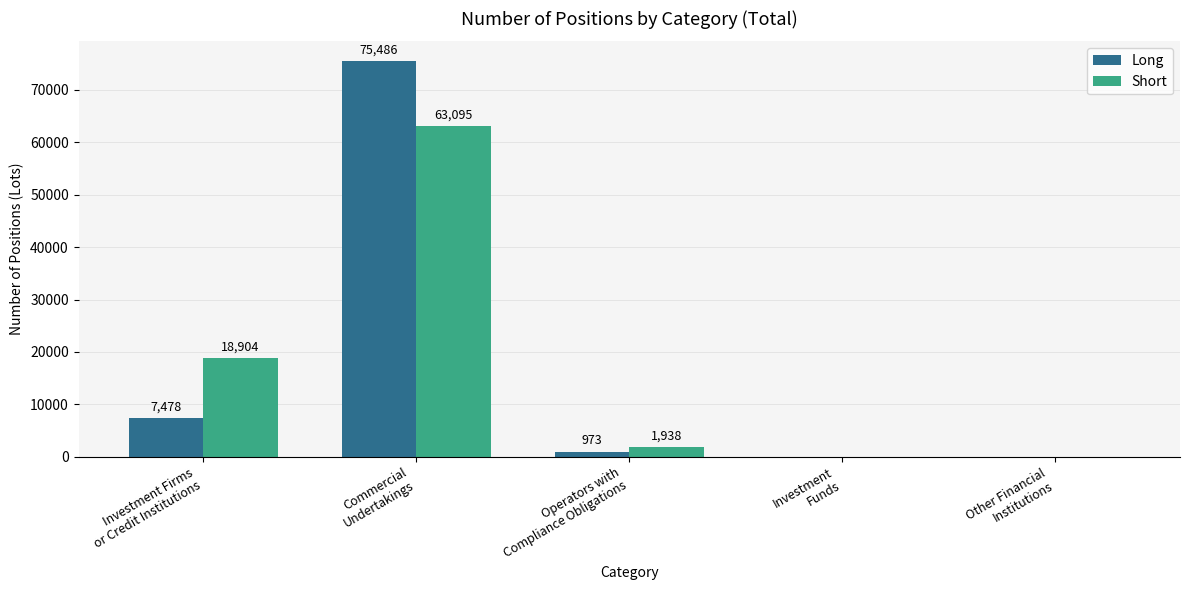

What is the maximum value shown in the chart?

75486